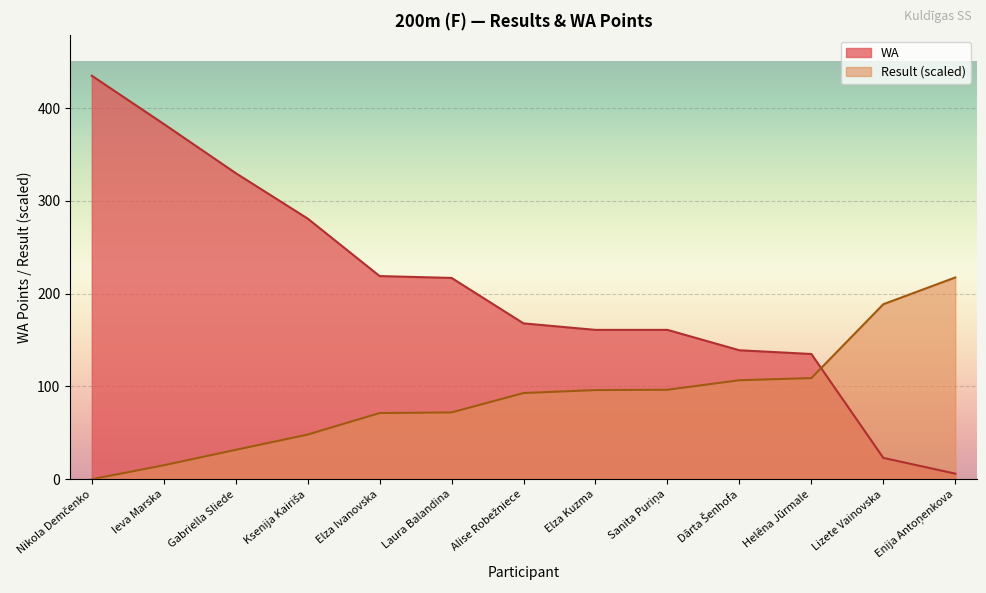

Reading left to right, transcribe all the data shown in this chart.

Result: Nikola Demčenko=0.0	Ieva Marska=15.0	Gabriella Sliede=31.7	Ksenija Kairiša=48.1	Elza Ivanovska=71.3	Laura Balandina=72.0	Alise Robežniece=92.9	Elza Kuzma=96.1	Sanita Puriņa=96.5	Dārta Šenhofa=106.7	Helēna Jūrmale=109.0	Lizete Vainovska=188.7	Enija Antoņenkova=217.5
WA: Nikola Demčenko=435.0	Ieva Marska=383.0	Gabriella Sliede=330.0	Ksenija Kairiša=281.0	Elza Ivanovska=219.0	Laura Balandina=217.0	Alise Robežniece=168.0	Elza Kuzma=161.0	Sanita Puriņa=161.0	Dārta Šenhofa=139.0	Helēna Jūrmale=135.0	Lizete Vainovska=23.0	Enija Antoņenkova=6.0